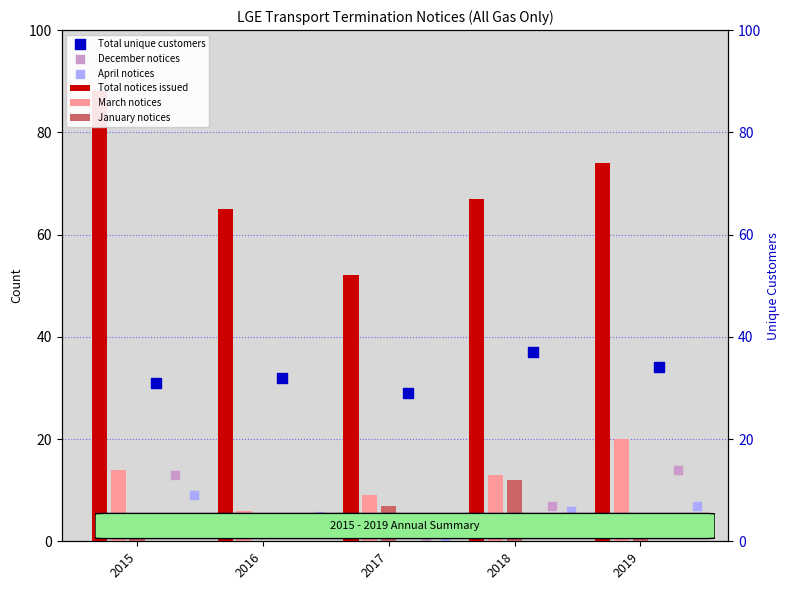

At which category is the sum across all series the highest?

2015